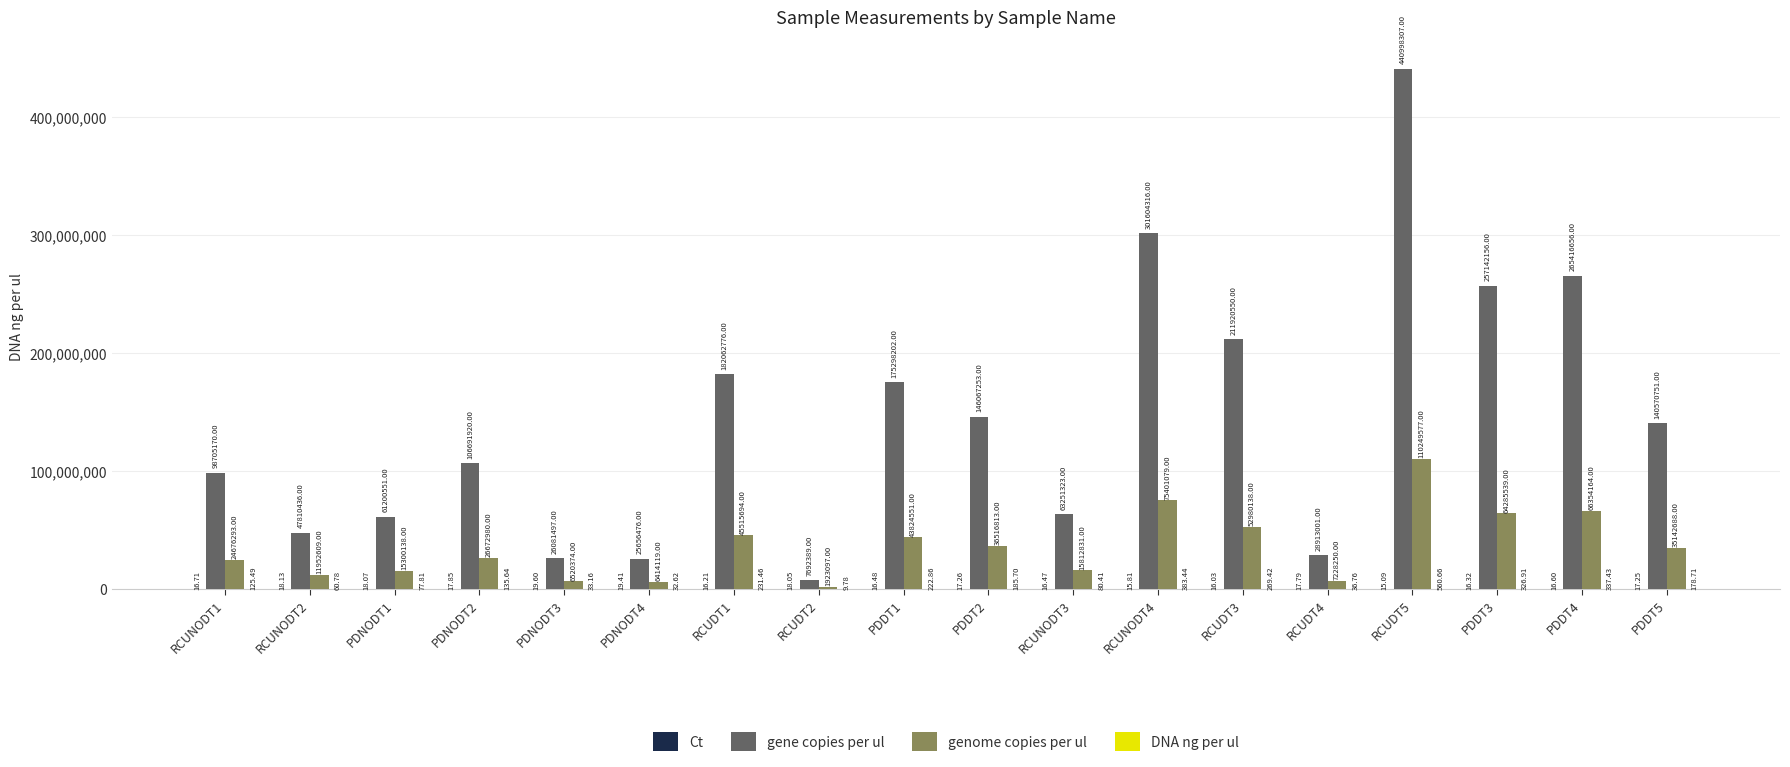

What is the sum of all genome copies per ul values?

646770934.0